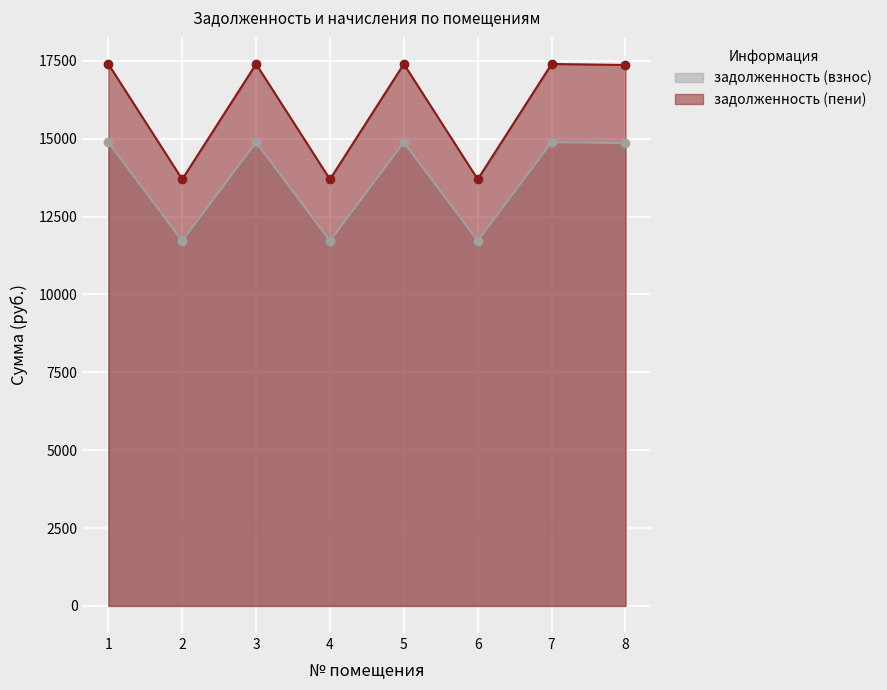

How many data points does each series have?

8